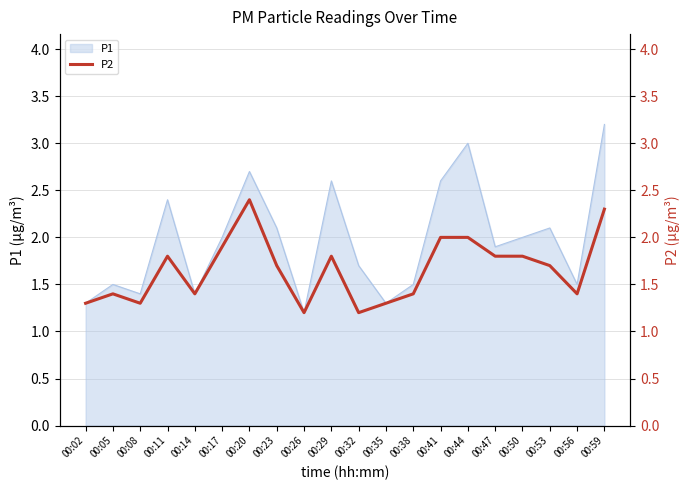

Is it true that P1 equals 2.7 at 00:50?

False